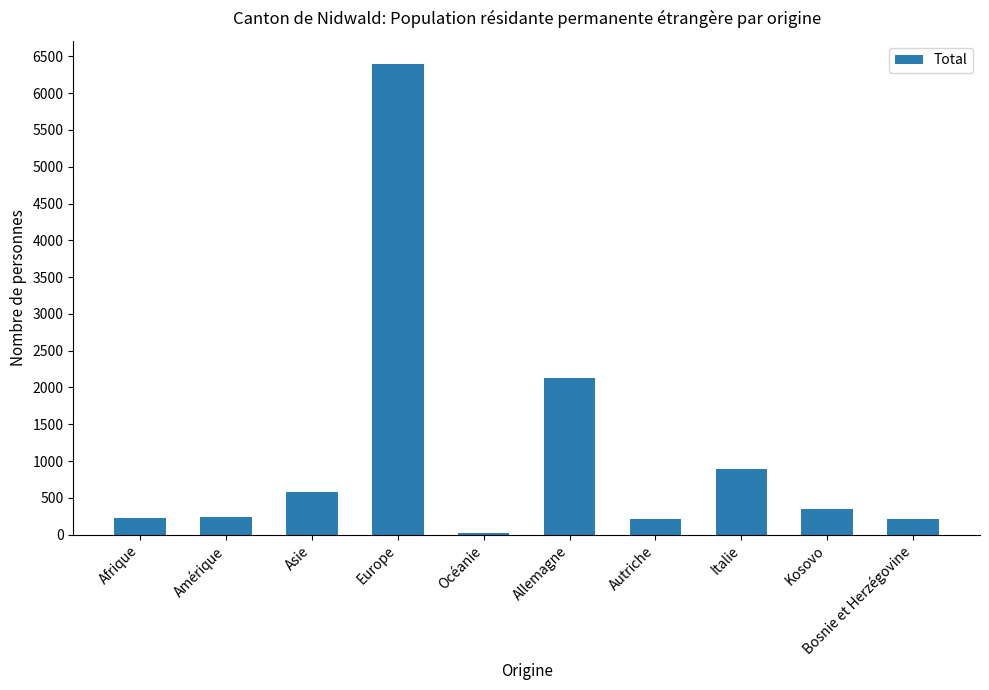

What is the maximum value shown in the chart?

6393